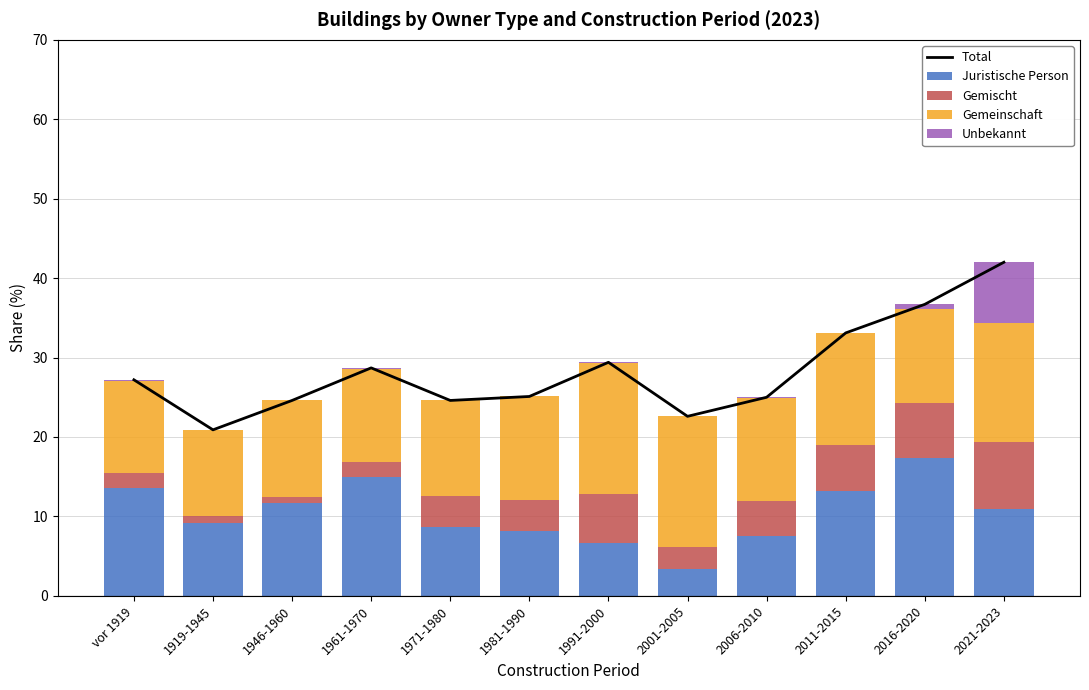

Where is Total nearest to the value 31?

1991-2000